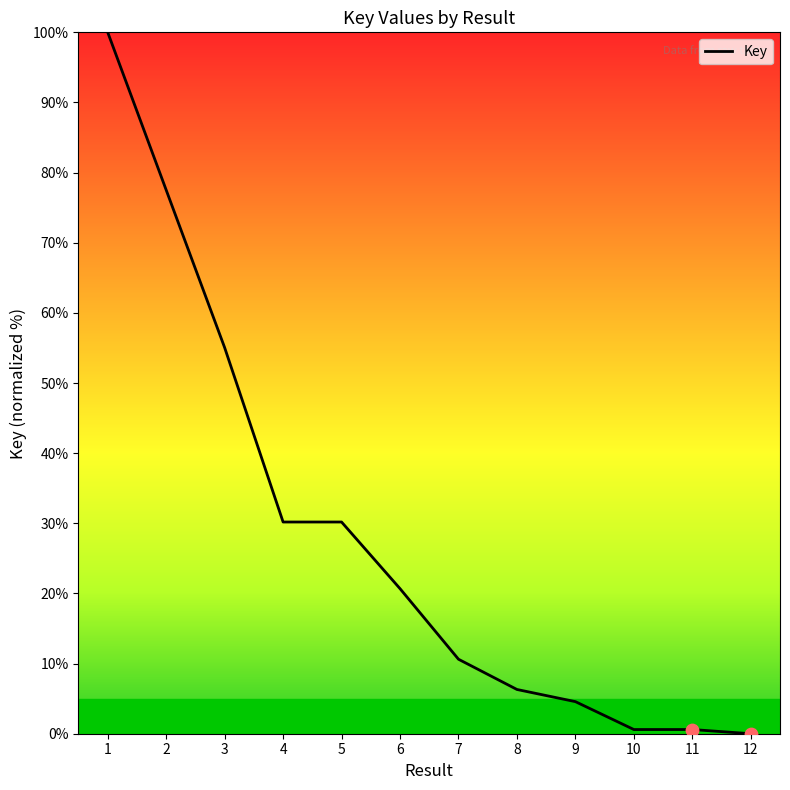

What is the change in value from 4 to 8?

-23.9